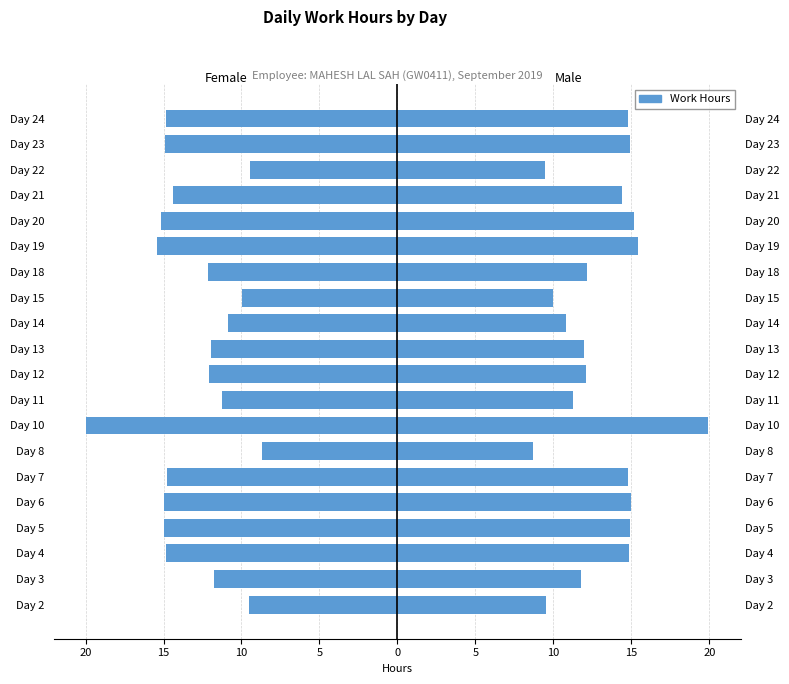

Which series has the largest total across all categories?

Male